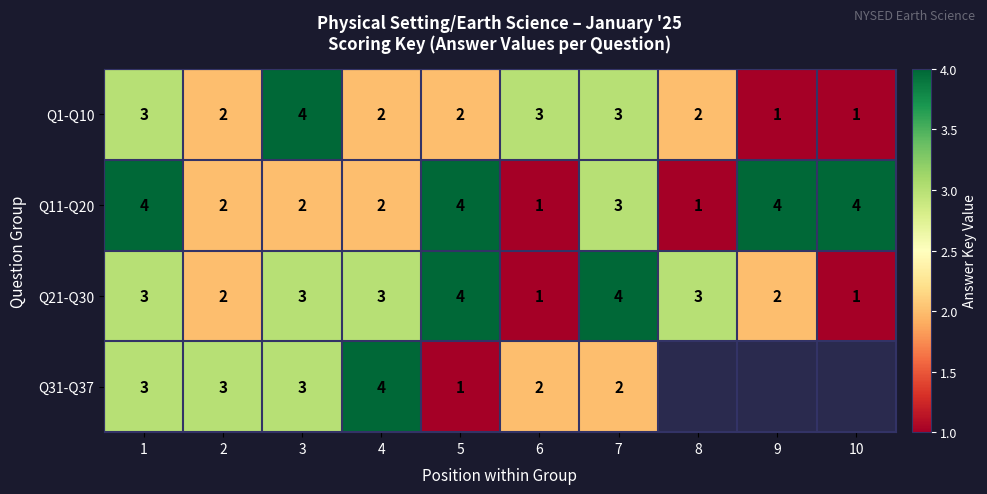

Count the number of data series in this chart.

4